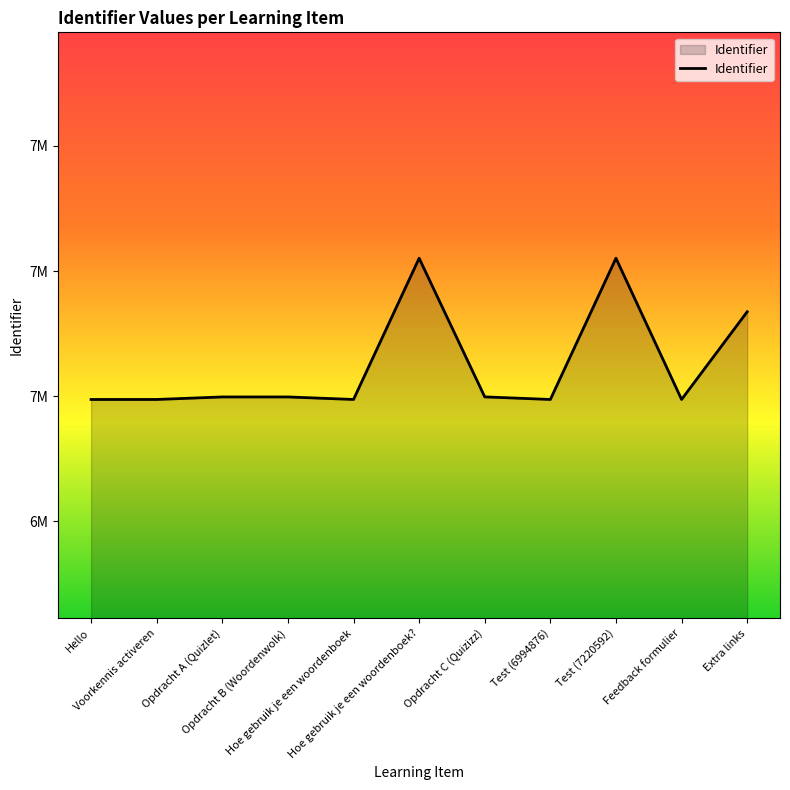

True or false: the data shows 2811088 at Test (7220592).

False